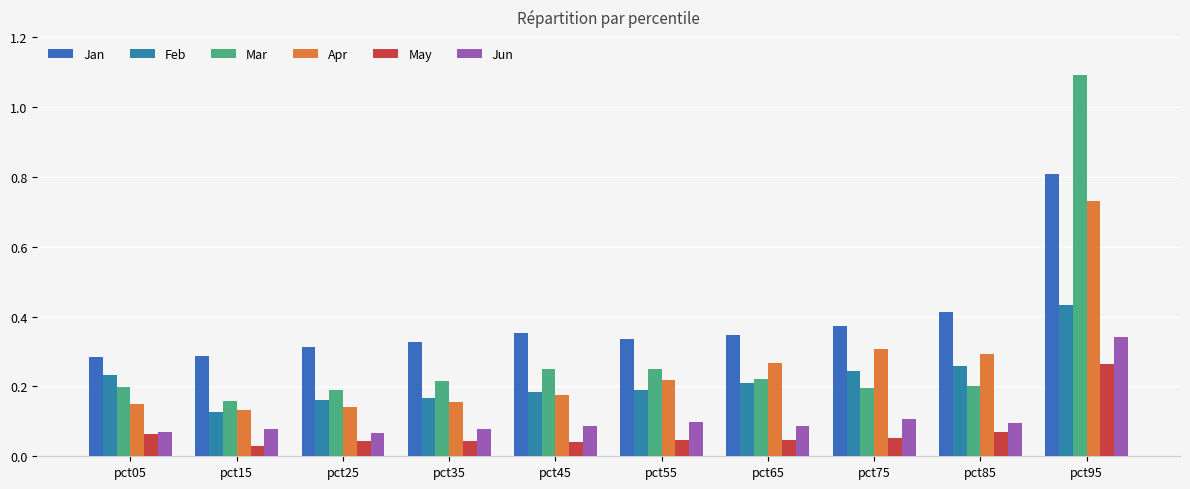

Reading right to left, list all the values displayed in this chart.

Jan: 0.8	0.4	0.4	0.3	0.3	0.4	0.3	0.3	0.3	0.3
Feb: 0.4	0.3	0.2	0.2	0.2	0.2	0.2	0.2	0.1	0.2
Mar: 1.1	0.2	0.2	0.2	0.3	0.2	0.2	0.2	0.2	0.2
Apr: 0.7	0.3	0.3	0.3	0.2	0.2	0.2	0.1	0.1	0.2
May: 0.3	0.1	0.1	0.0	0.0	0.0	0.0	0.0	0.0	0.1
Jun: 0.3	0.1	0.1	0.1	0.1	0.1	0.1	0.1	0.1	0.1